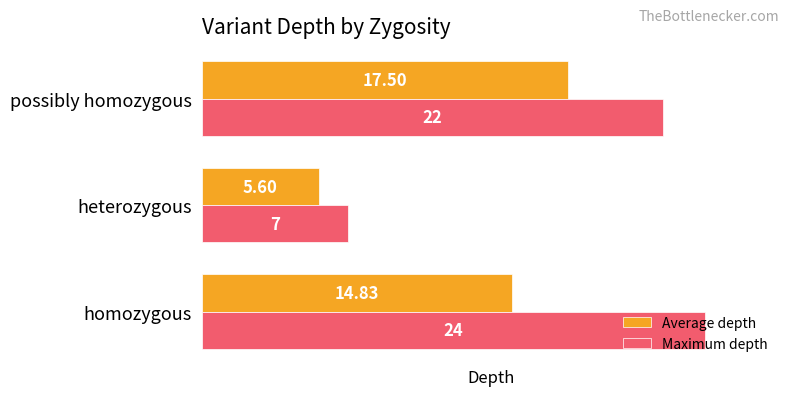

Is the value of Average depth at possibly homozygous greater than the value of Maximum depth at homozygous?

No